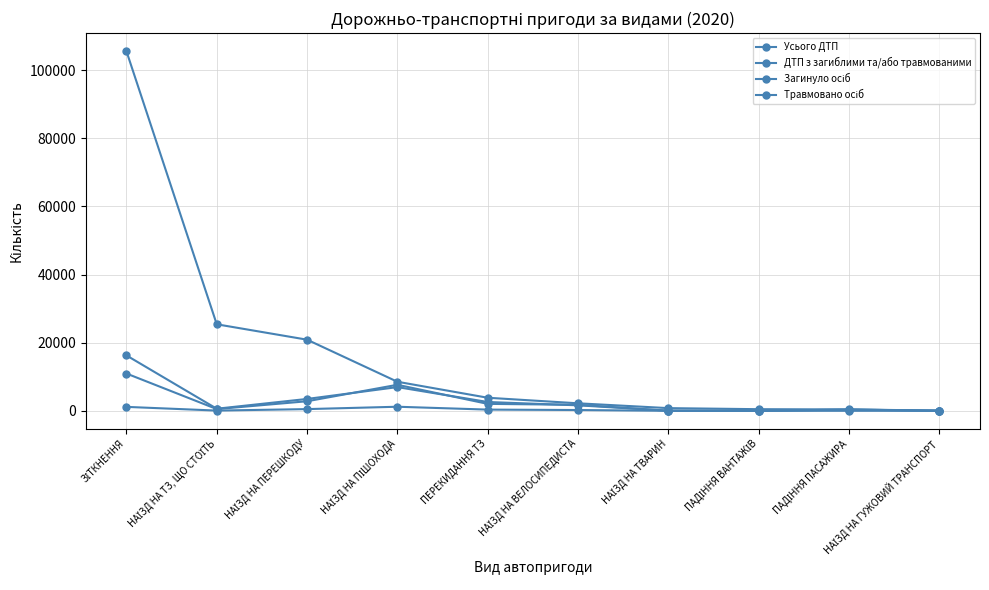

Is this an area chart (filled region under the line)?

No